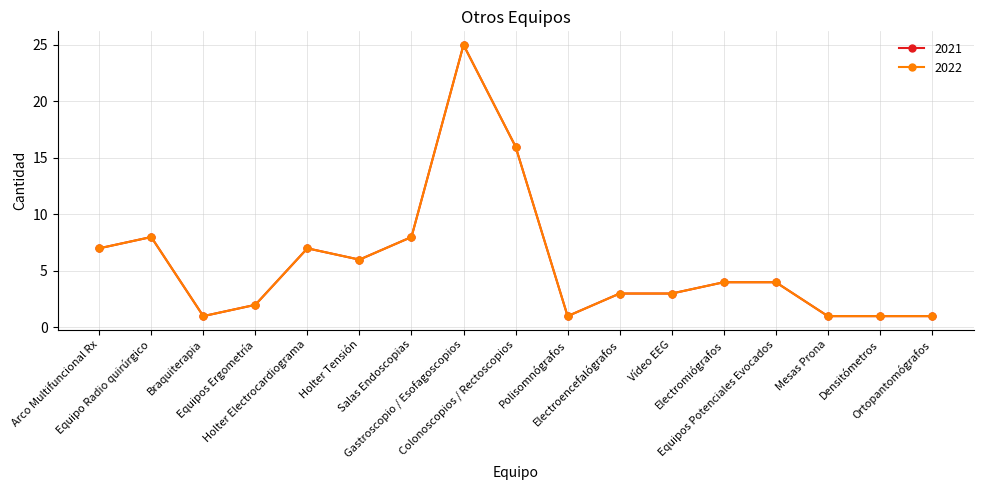

Does the chart have visible grid lines?

Yes